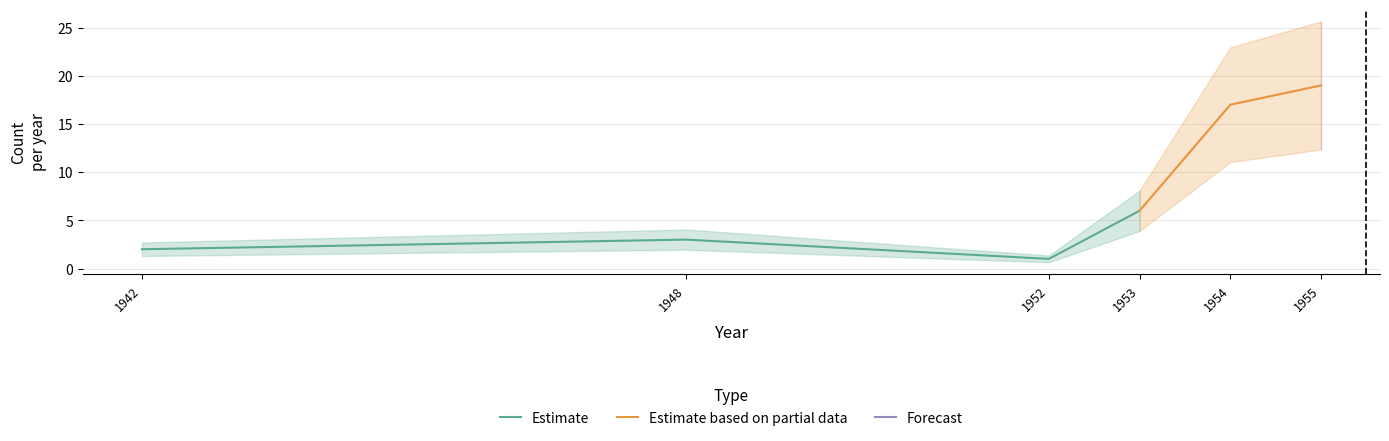

Which category has the lowest value in the Estimate series?

1952